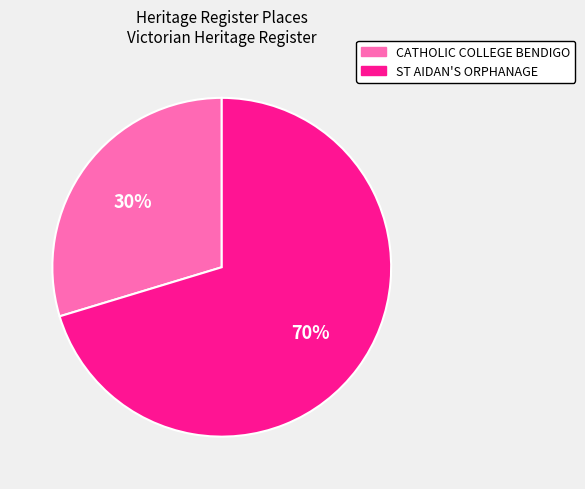

What is the smallest slice in the pie chart?

CATHOLIC COLLEGE BENDIGO